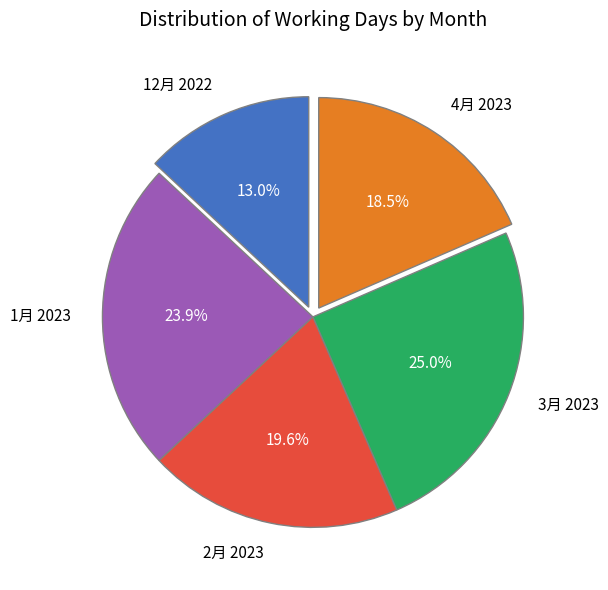

To the nearest percent, what portion does 1月 2023 represent?

24%